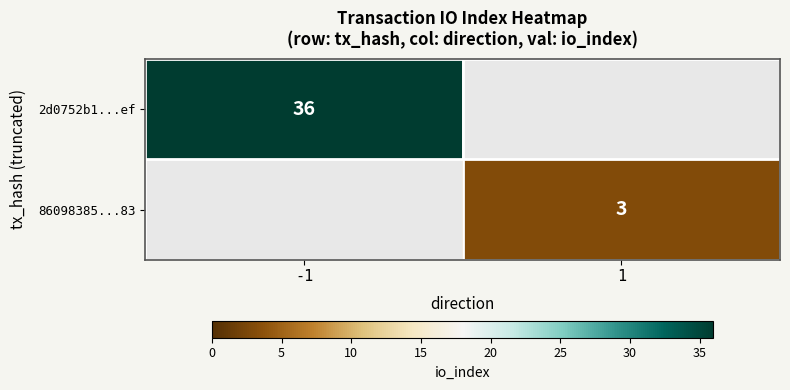

The value of 2d0752b1...ef at -1 is 36. True or false?

True